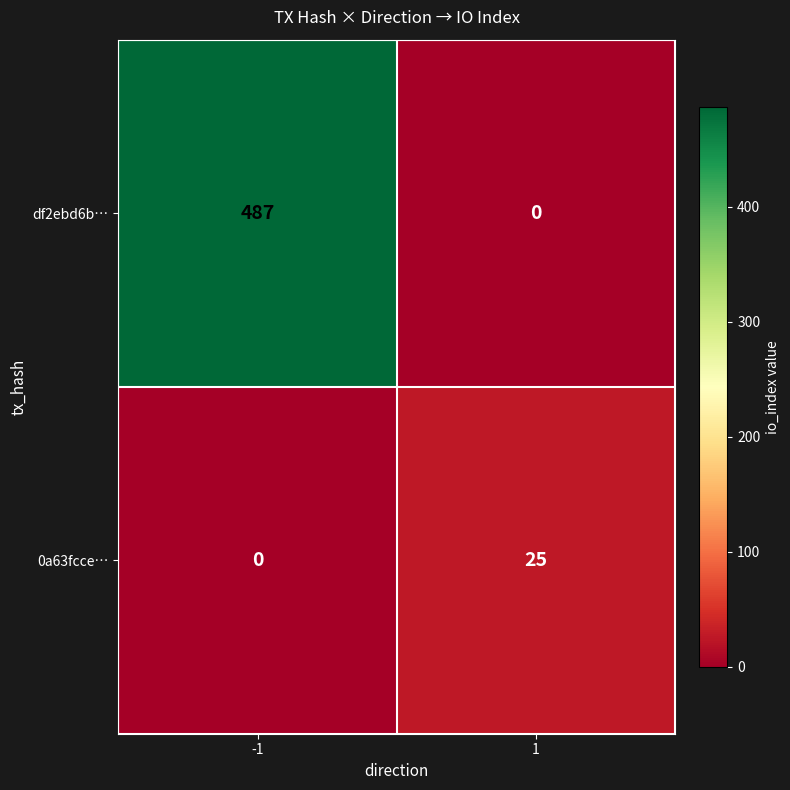

What is the approximate value of df2ebd6b… at -1?

487